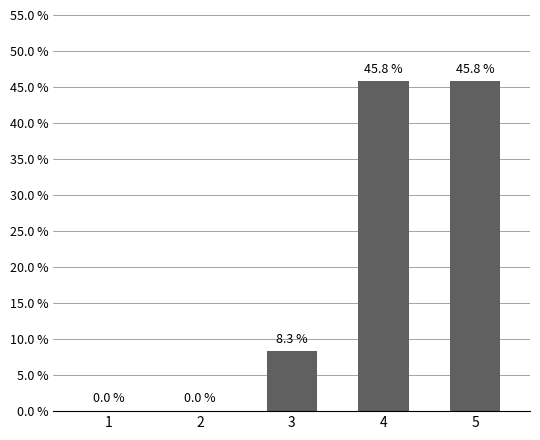

What is the maximum value shown in the chart?

45.8